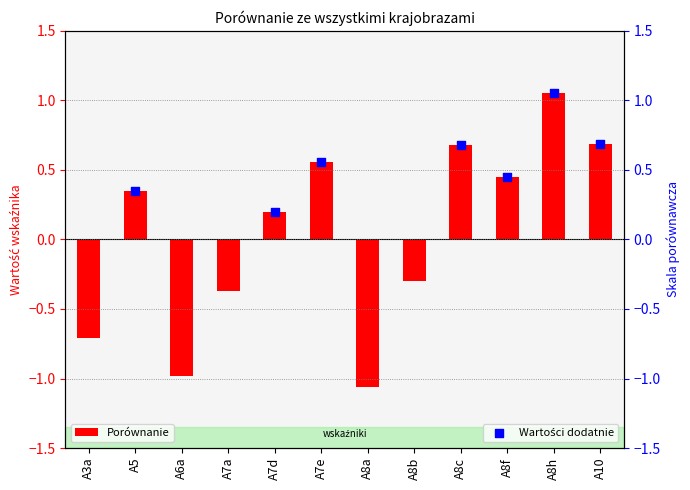

What is the change in value from A6a to A8f?

+1.4